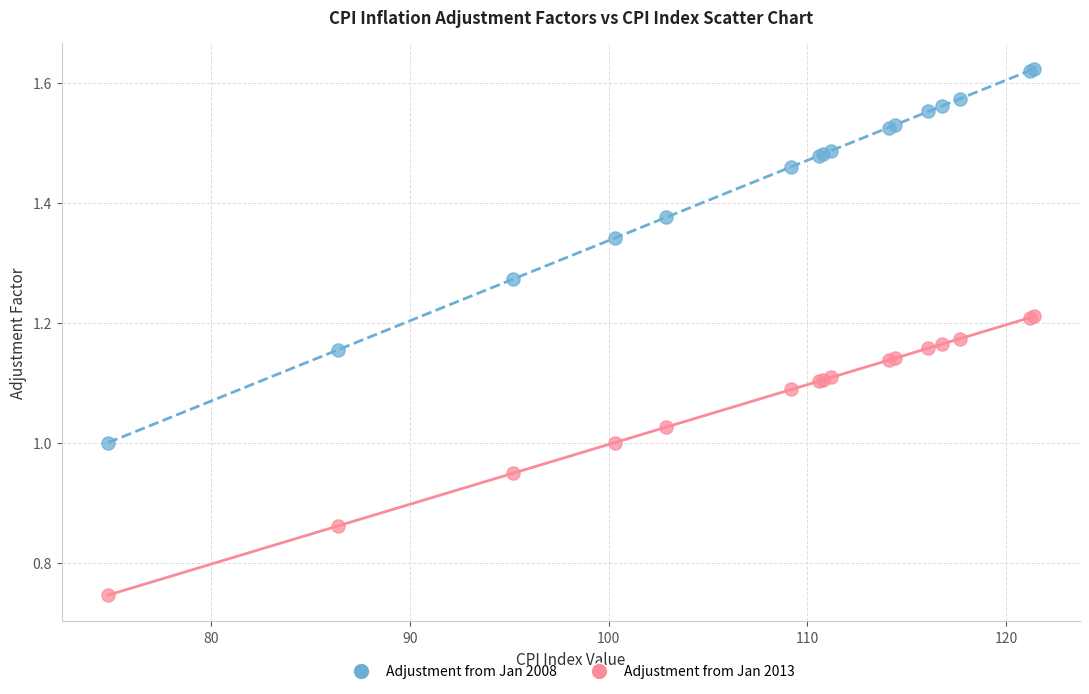

What is the X range (max minus min) for the scatter plot?

46.6